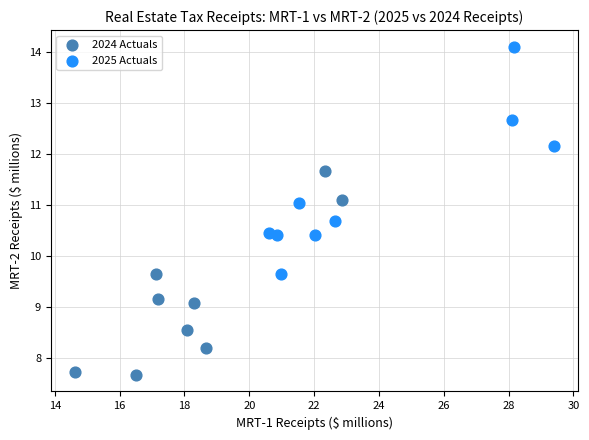

Which series has the largest Y range (max minus min)?

2025 Actuals